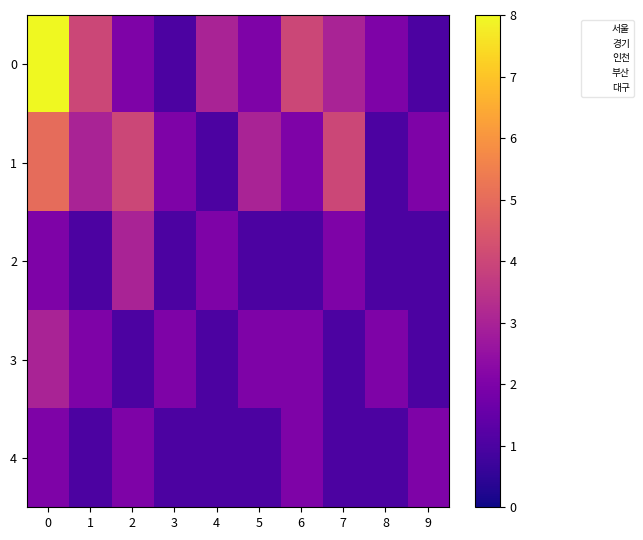

What is the sum of the 2 values at 9 and 1?

2